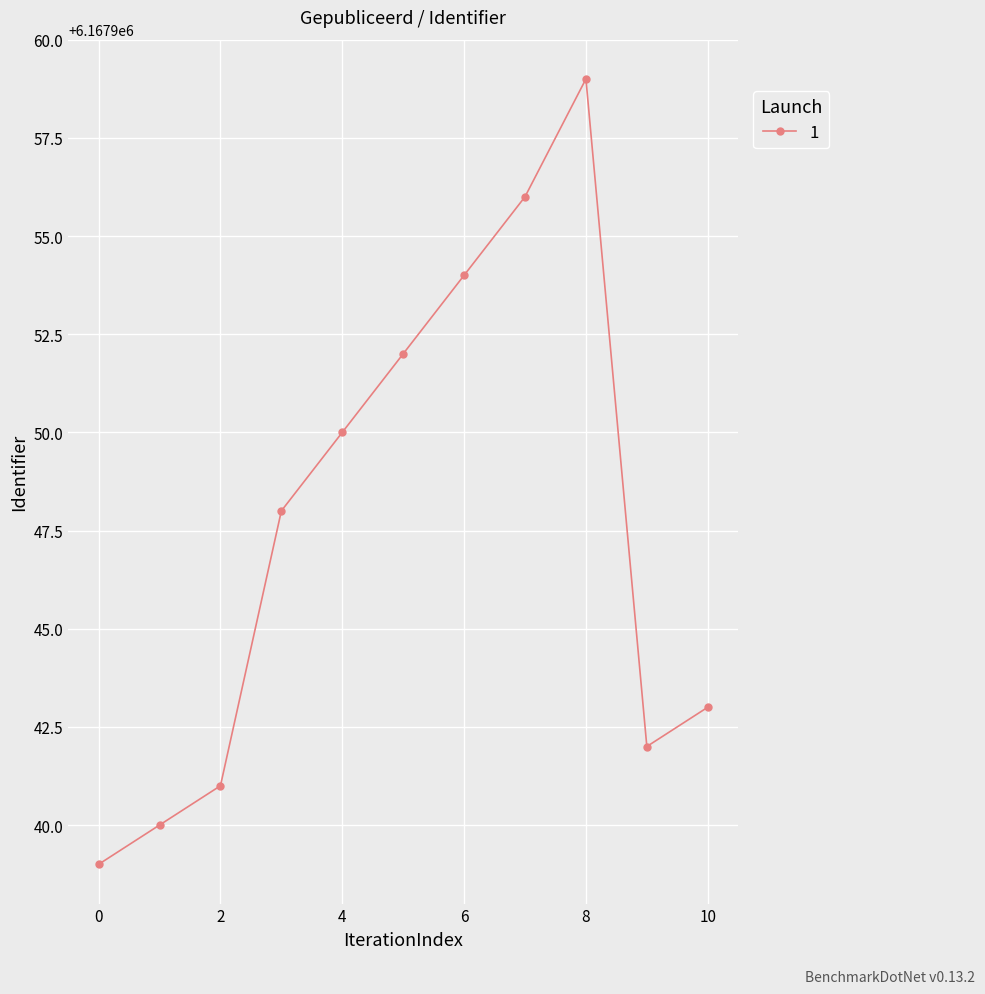

What is the value of the 7th point from the left?

6167954